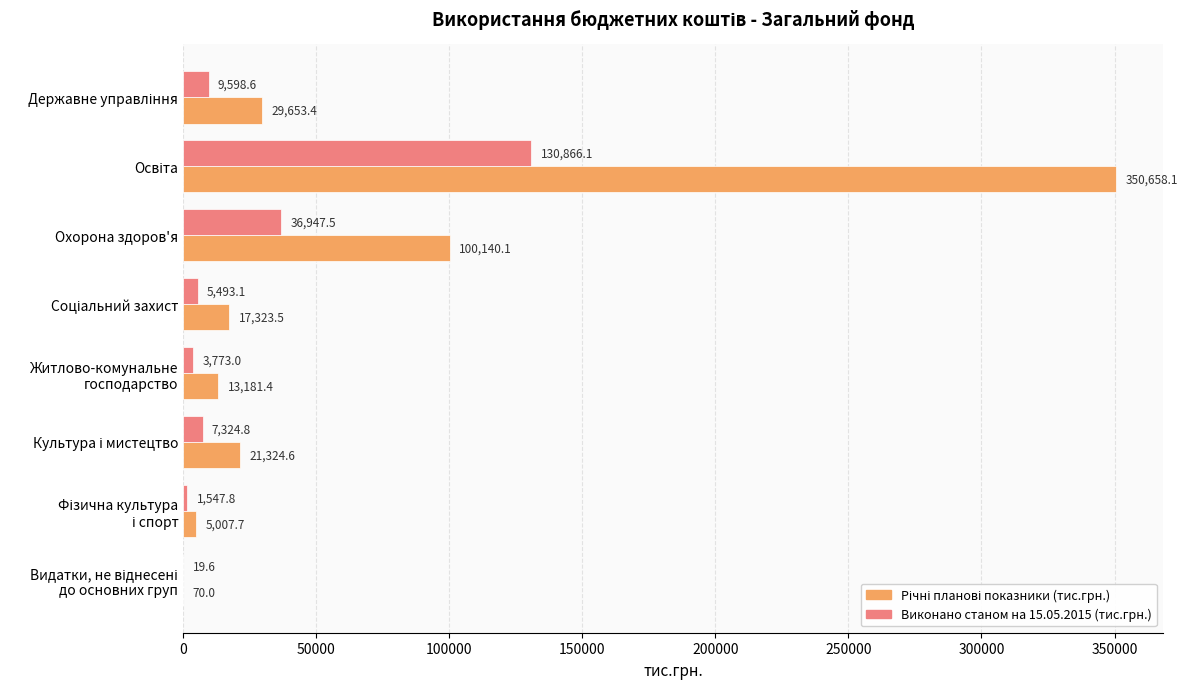

How many data points does each series have?

8